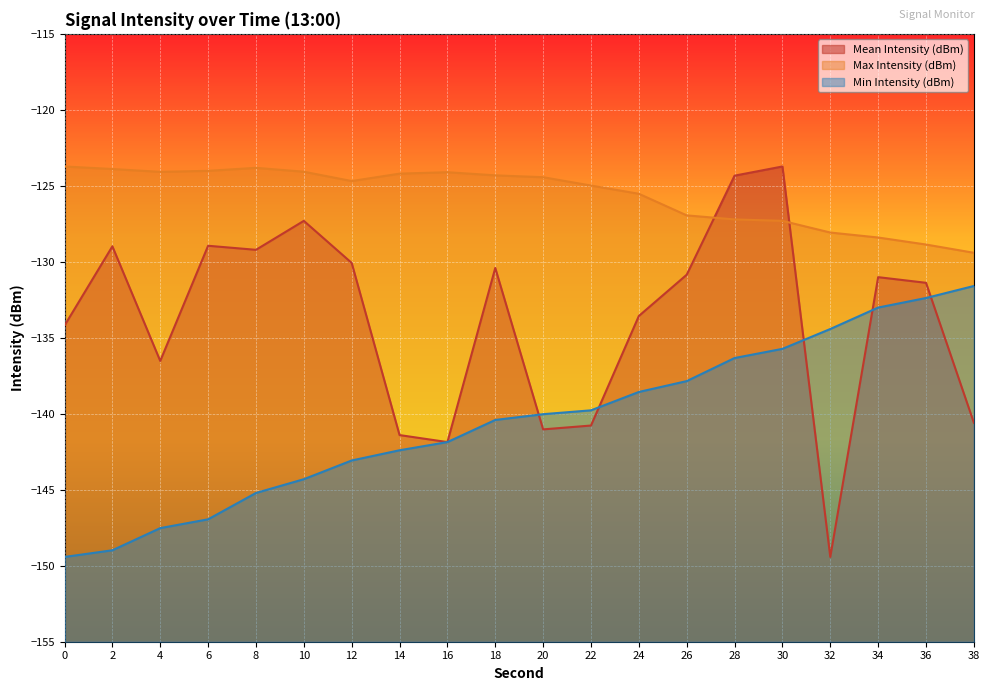

What value does the Min Intensity (dBm) series have at 20?

-140.0